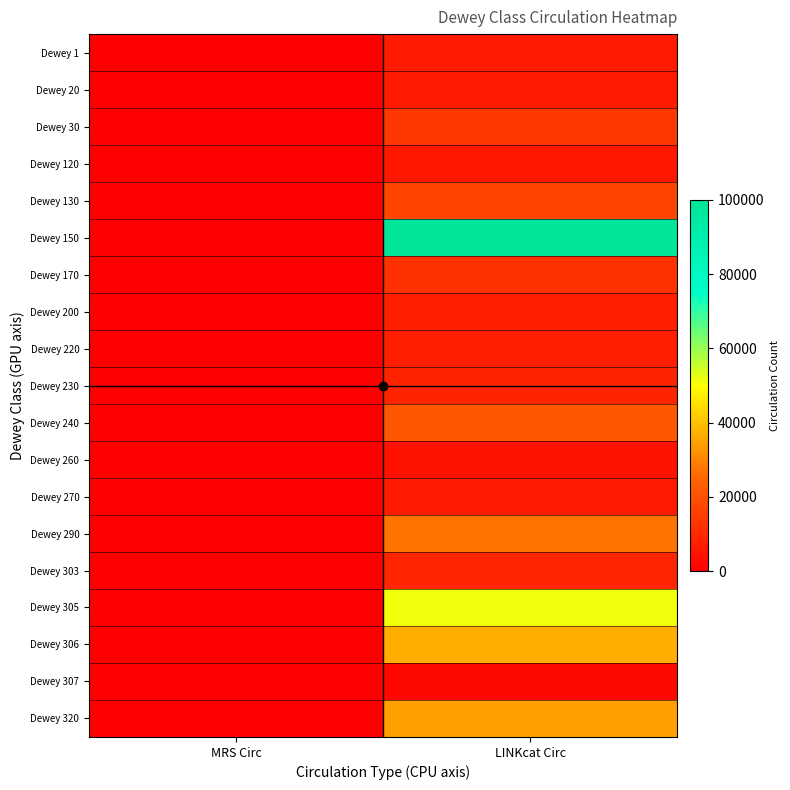

At how many categories does at least one series exceed 23028?

1